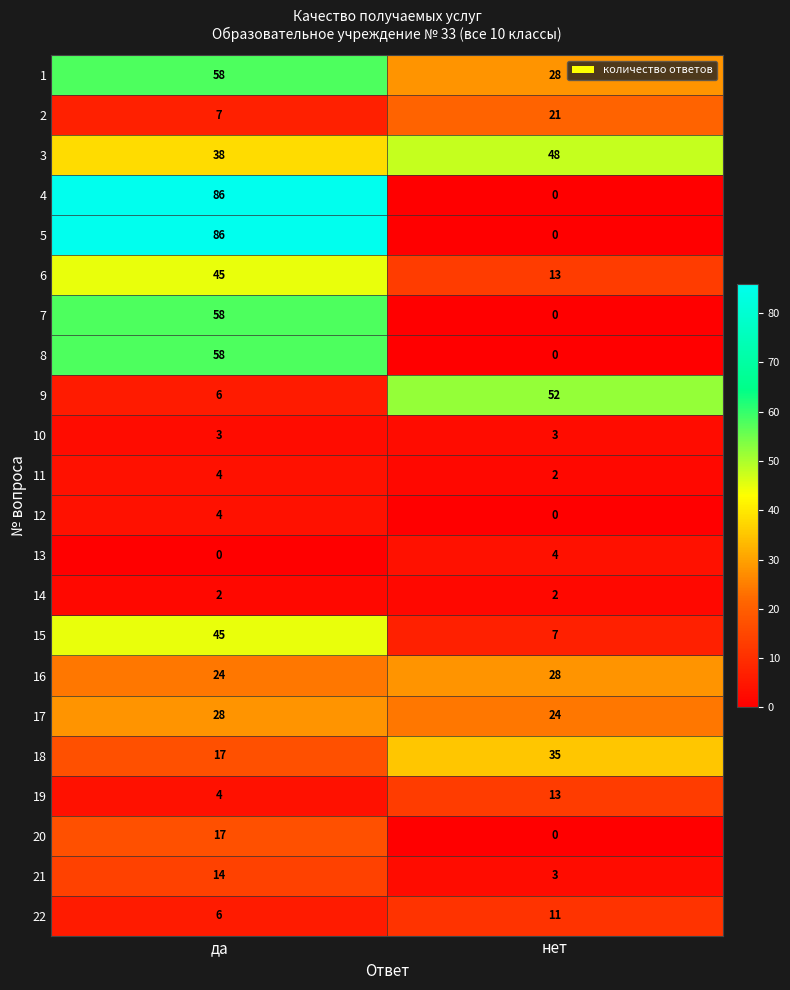

What is the spread (max minus min) of values at да?

86